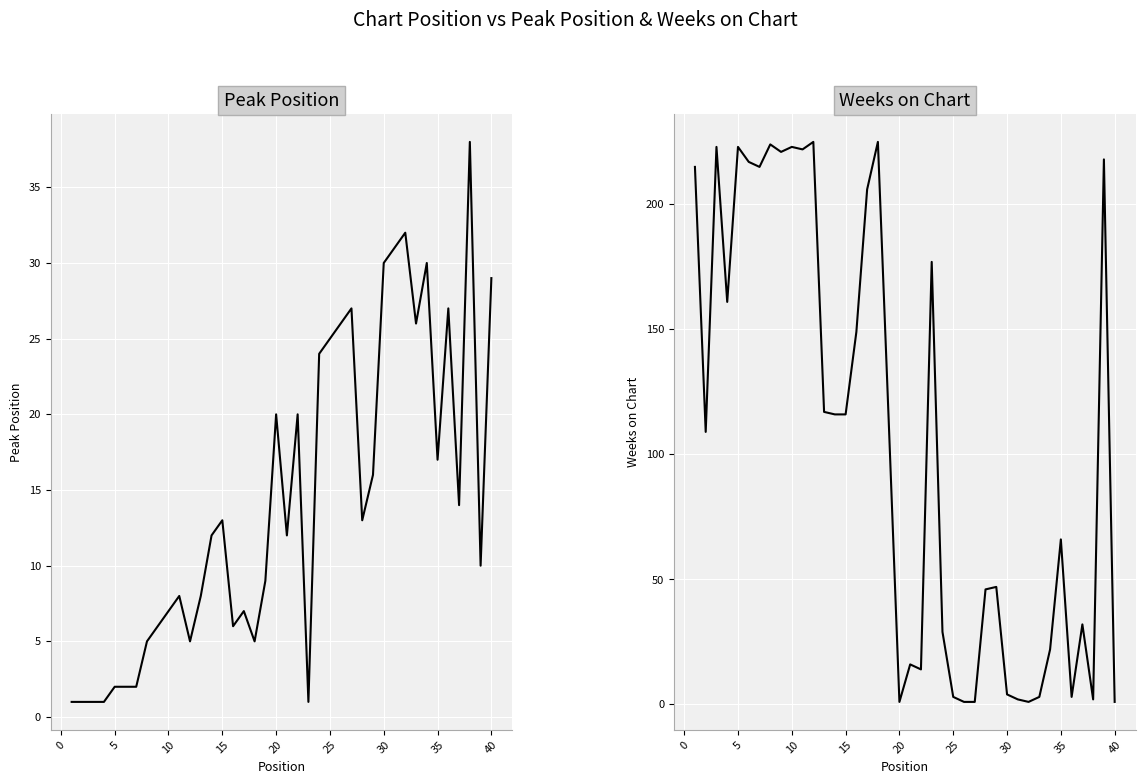

What is the value of the Weeks on Chart point at the 21st from the left?

217